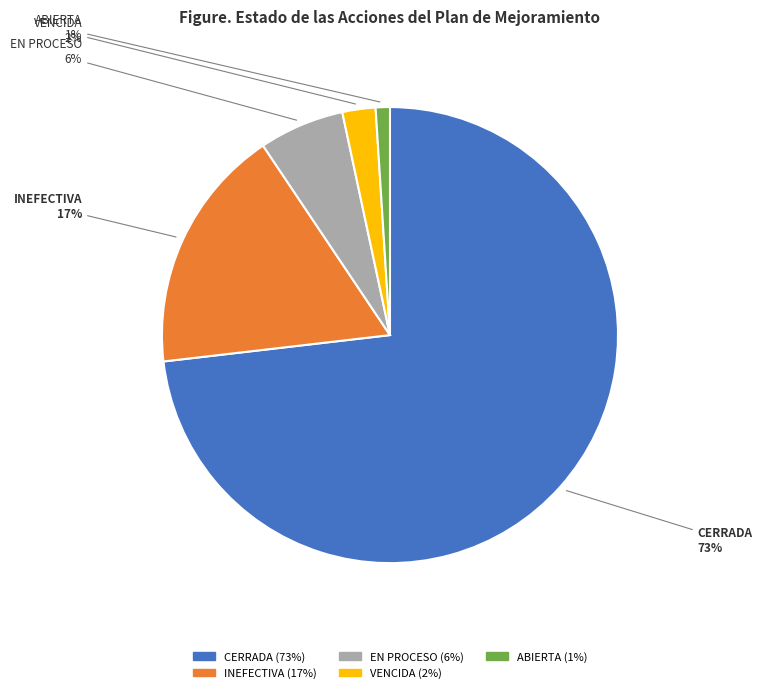

Which category has the biggest portion of the pie?

CERRADA